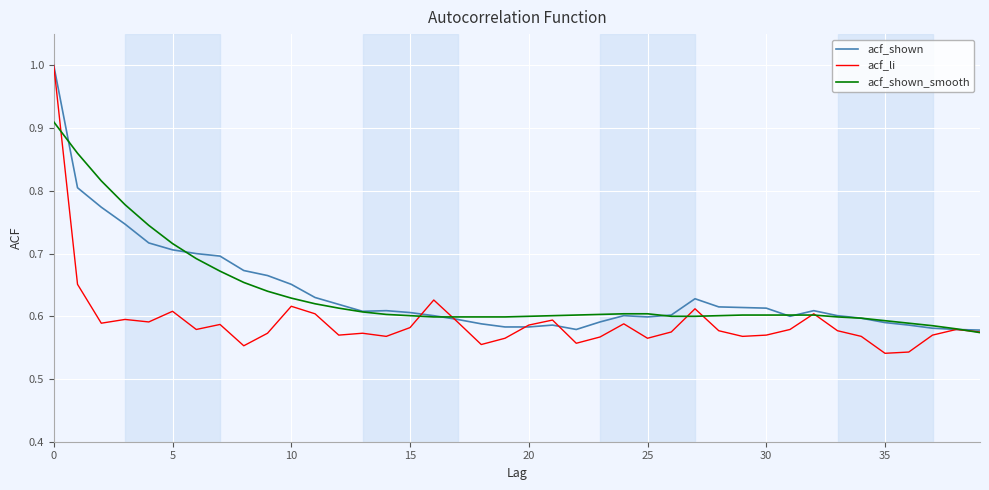

Is it true that acf_shown_smooth equals 0.4 at 10?

False